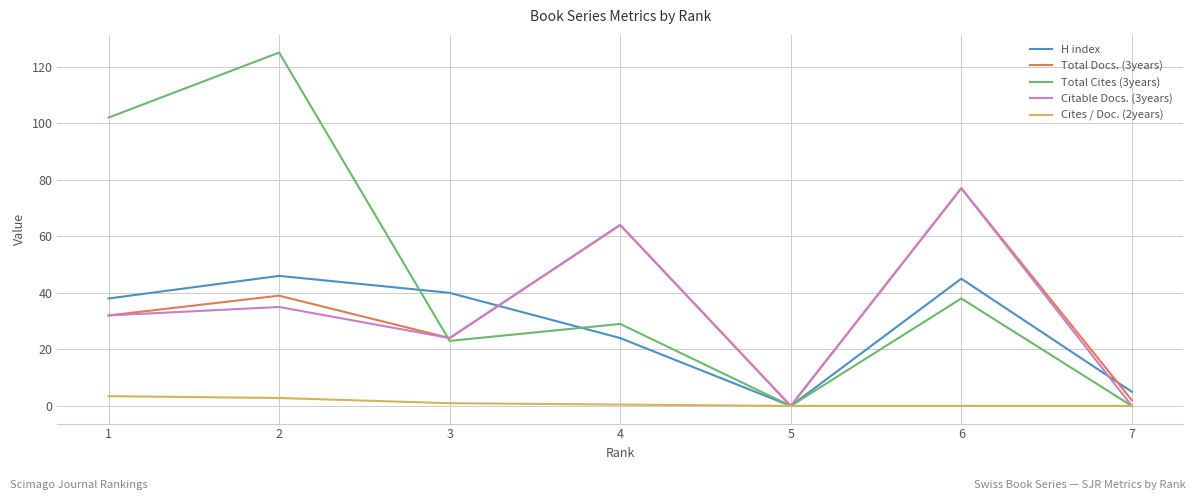

What is the maximum value for Cites / Doc. (2years)?

3.5